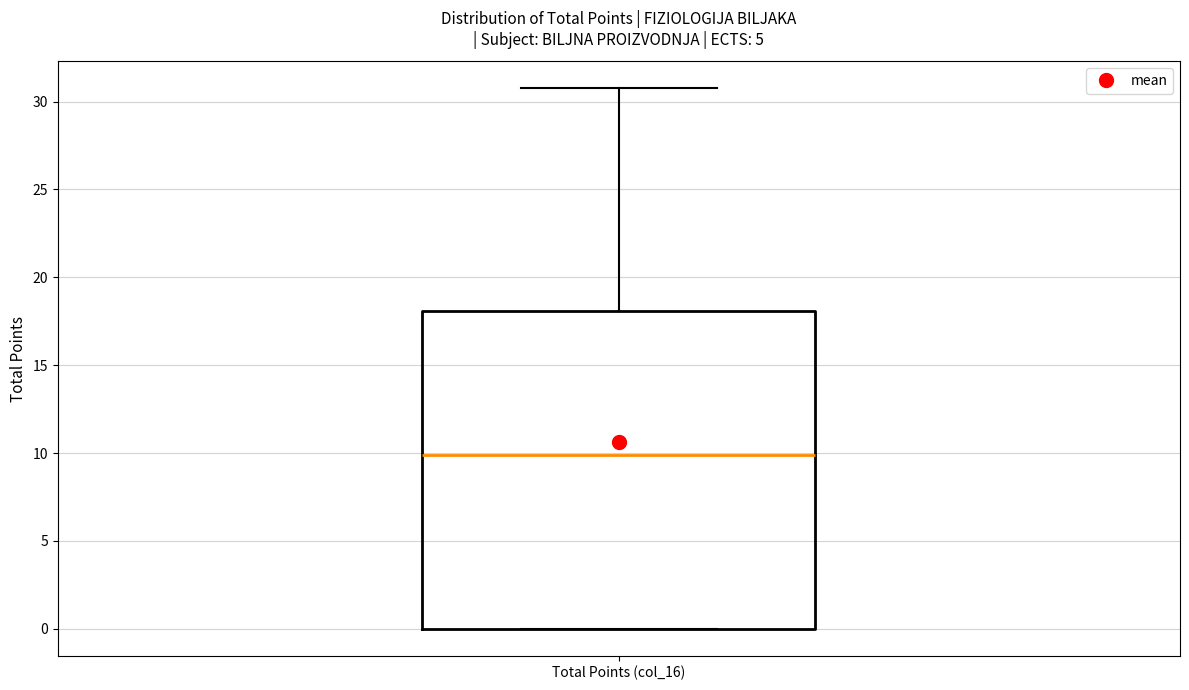

Where is the upper edge of the box for Total Points (col_16) on the y-axis? The values are not printed on the chart, so give them approximately, as read against the axis.

18